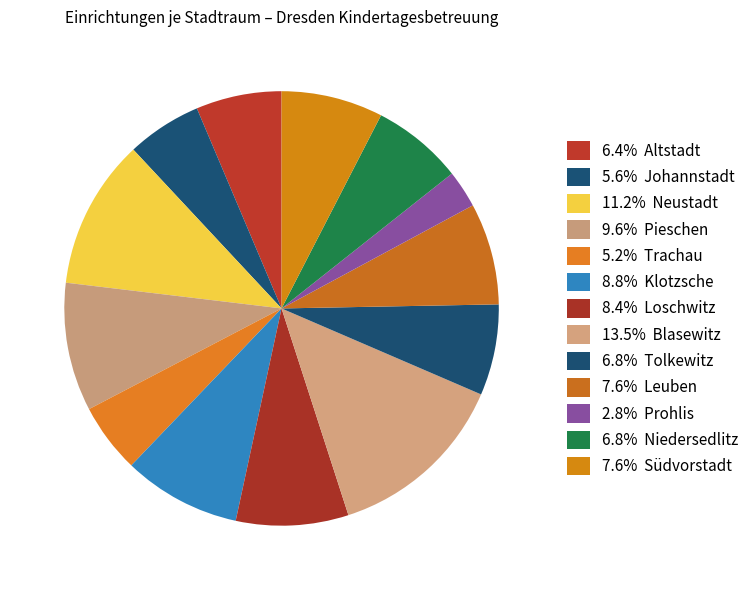

Count the number of slices in the pie.

13